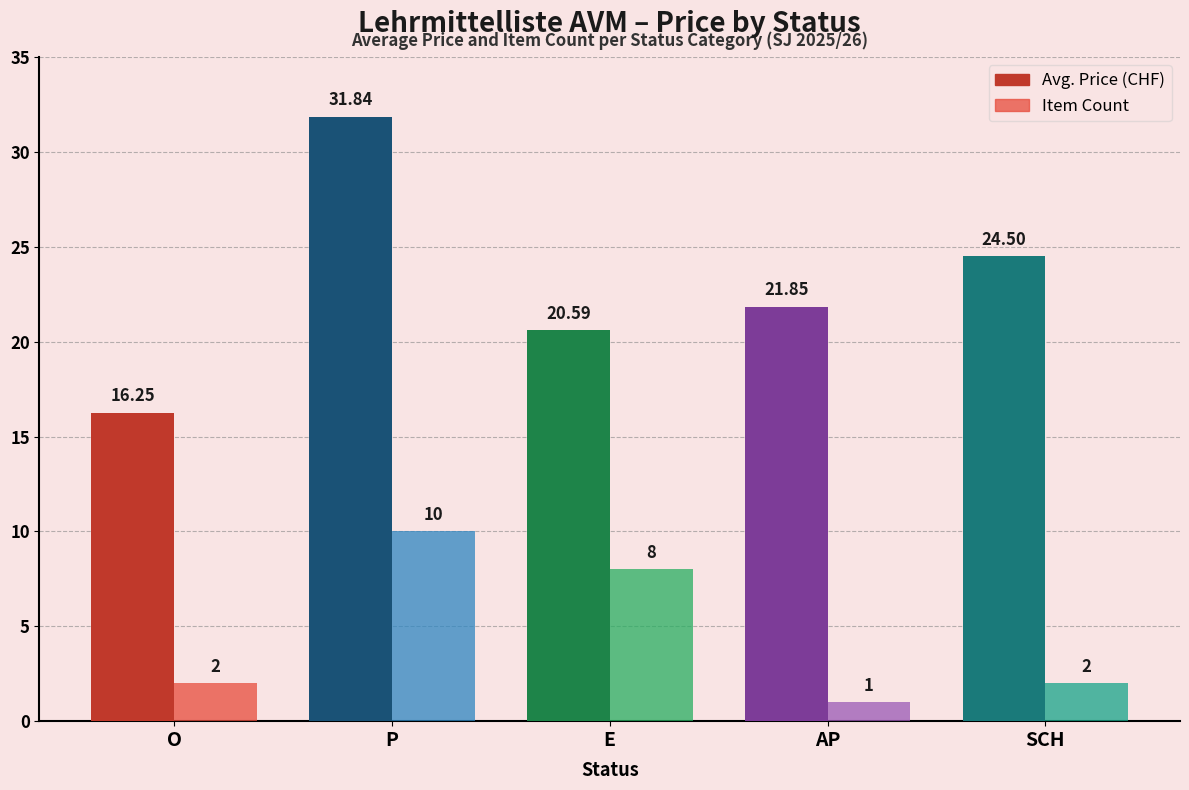

What position from the left is E?

3